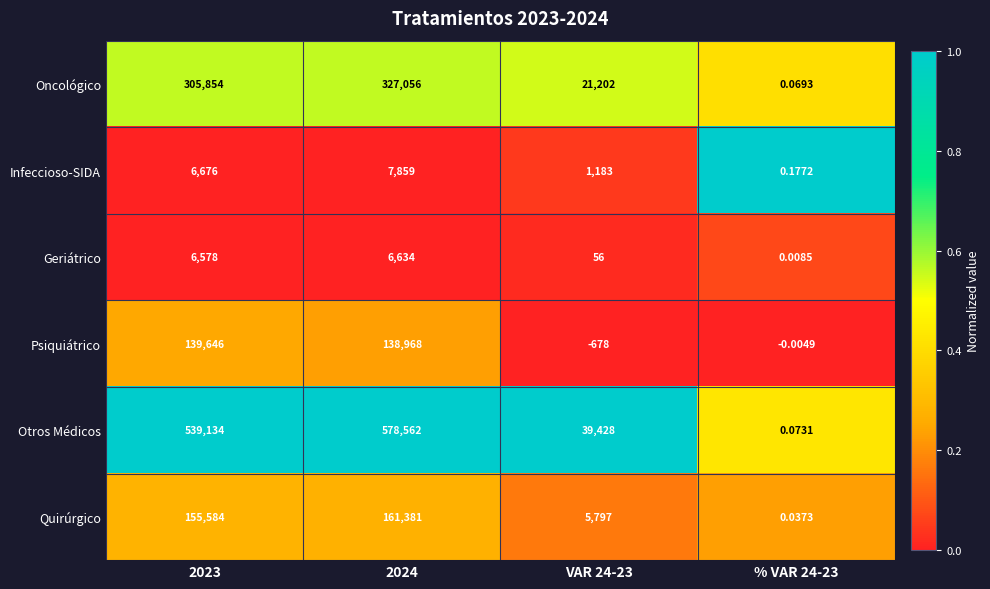

Which series has the largest total across all categories?

Otros Médicos